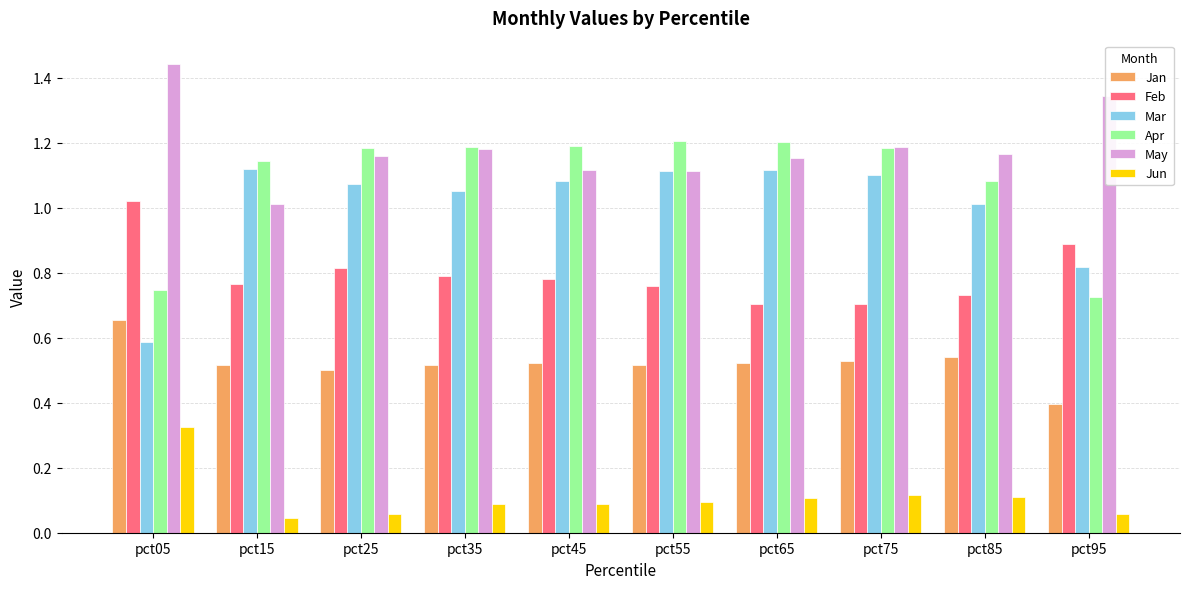

Does the chart contain stacked bars?

No